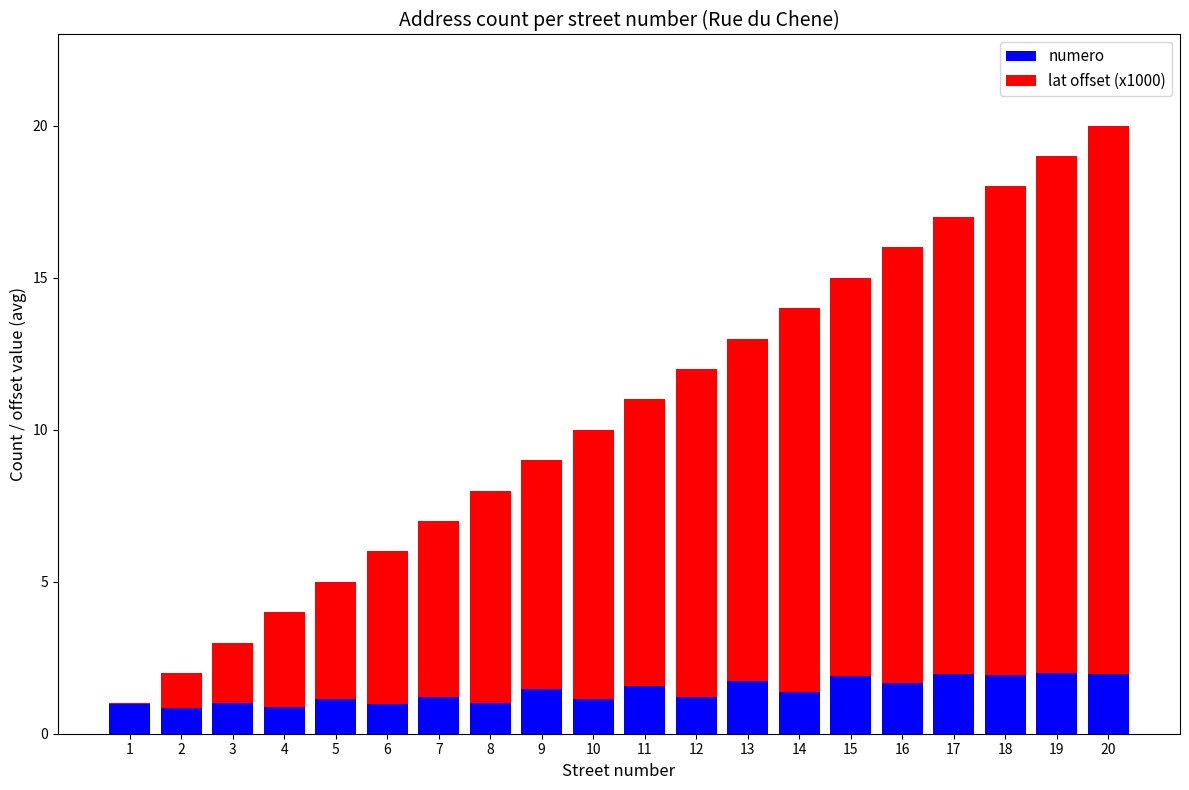

What is the total value across all series at 5?

5.0